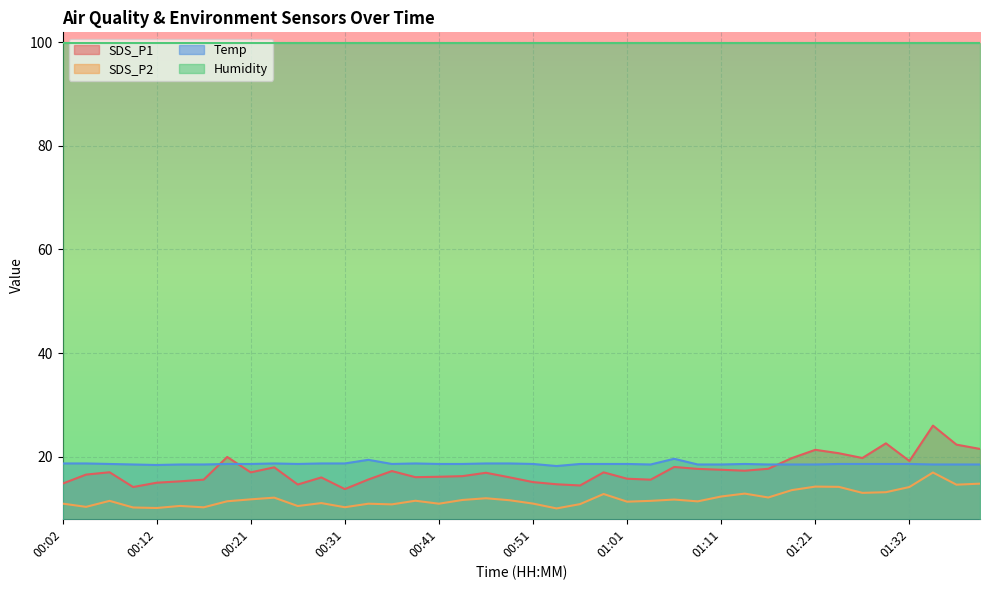

Which series ends up on top after the final intersection of SDS_P1 and Temp?

SDS_P1